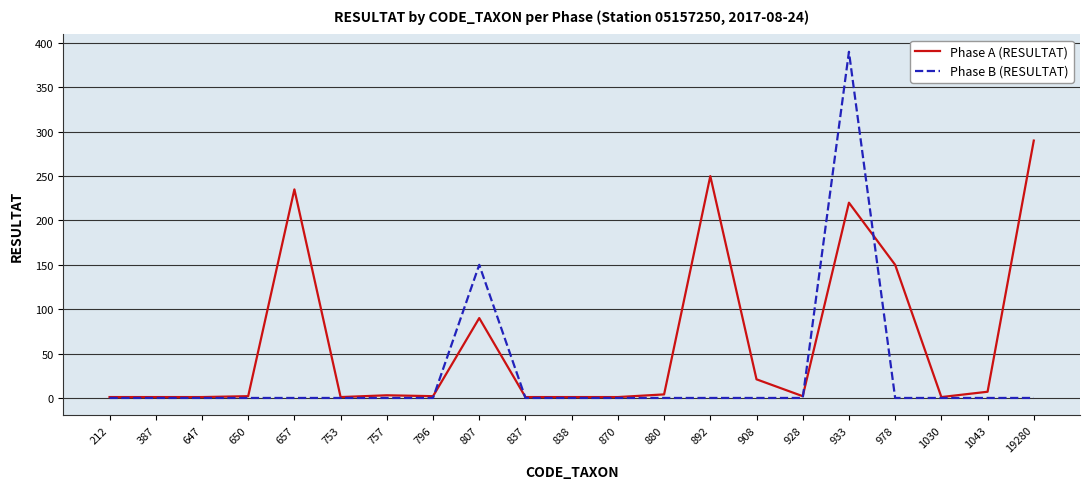

What is the total value across all series at 933?

610